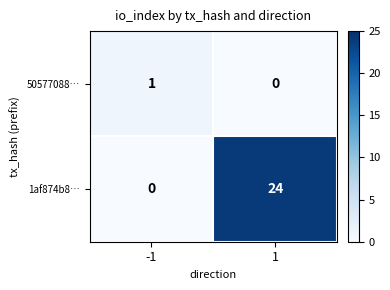

At which category is the sum across all series the highest?

1